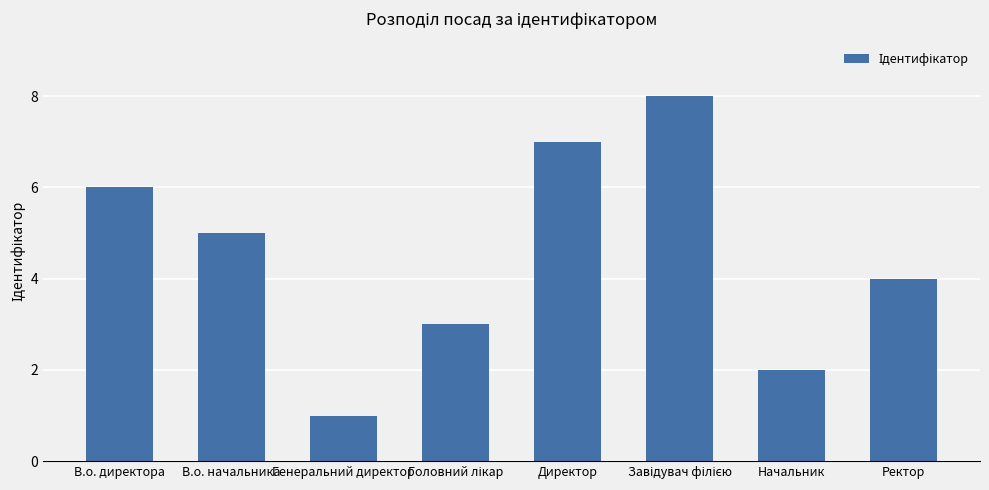

Reading left to right, extract all data points from this chart.

6	5	1	3	7	8	2	4